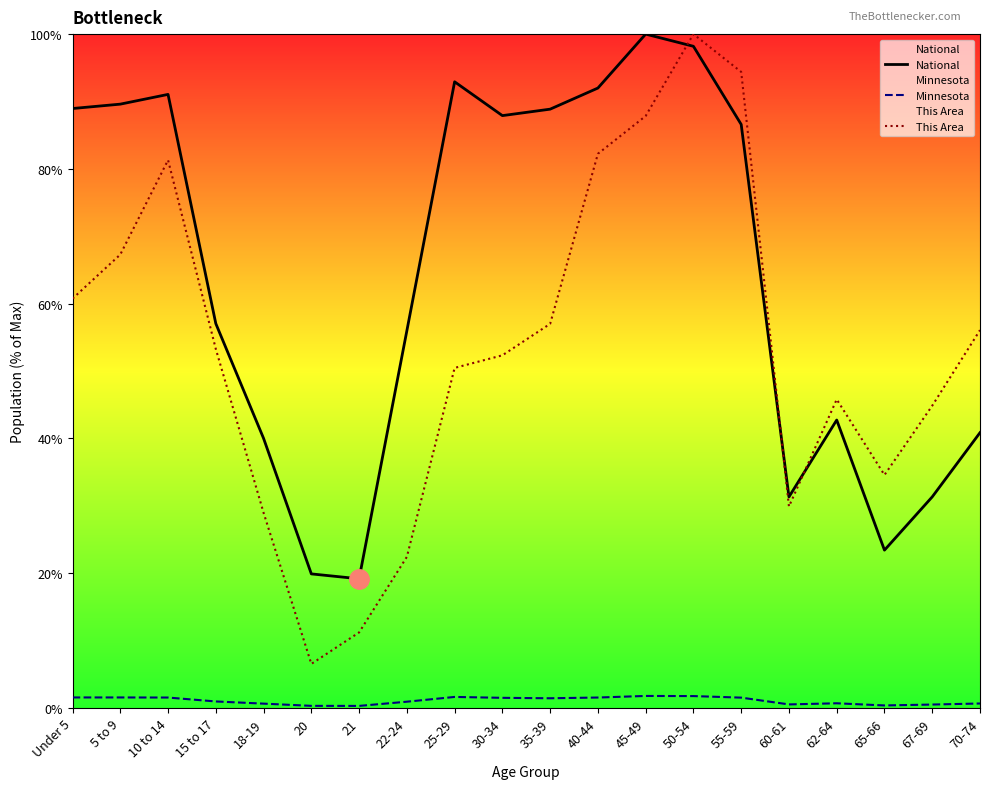

List the series in order of their peak value, highest first.

National, This Area, Minnesota